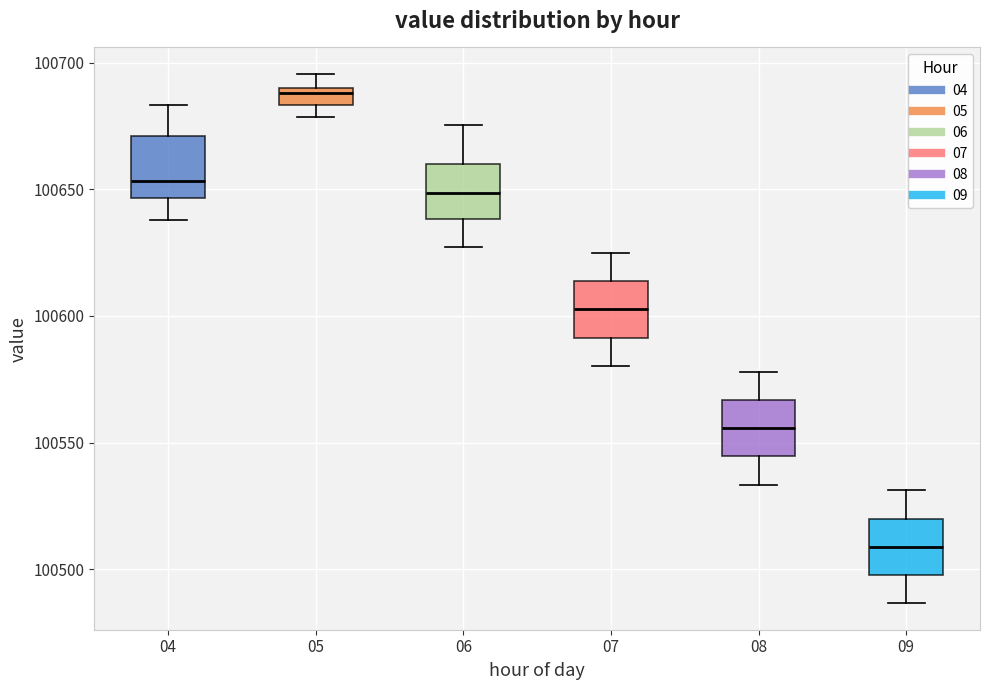

Which box has the highest median line?

05